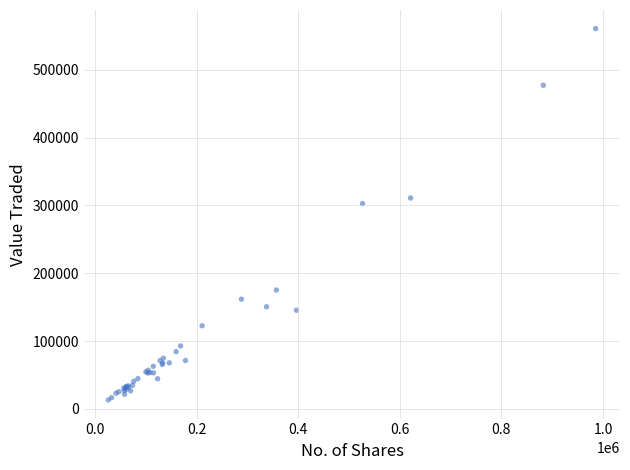

What Y value in the scatter plot is closest to 286899?

302583